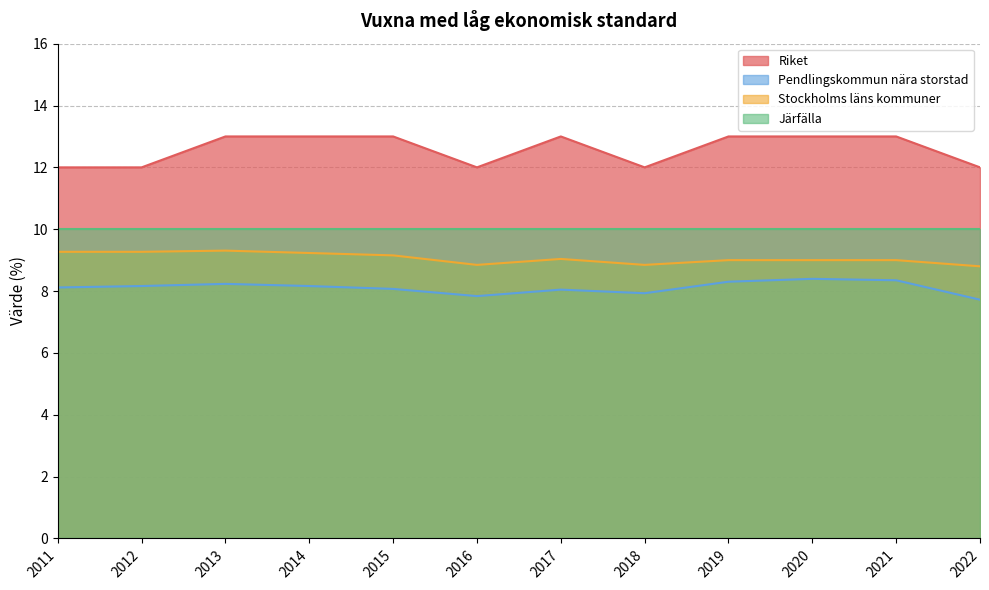

At which label does Pendlingskommun nära storstad reach its minimum?

2022